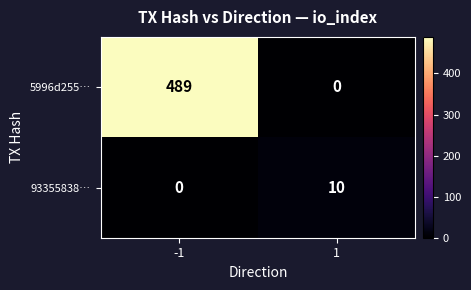

At how many categories does at least one series exceed 269?

1